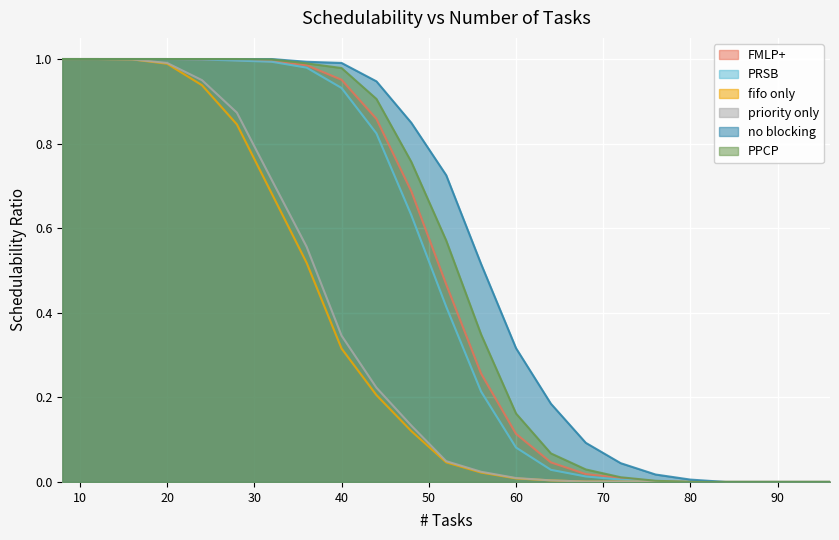

What is the difference between the no blocking values at 76 and 48?

0.8